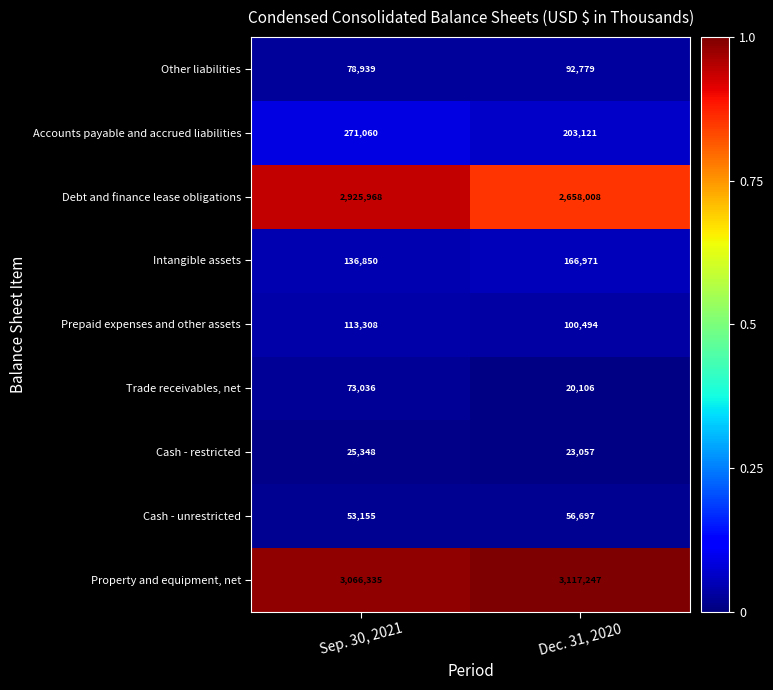

What is the maximum value shown in the chart?

3117247